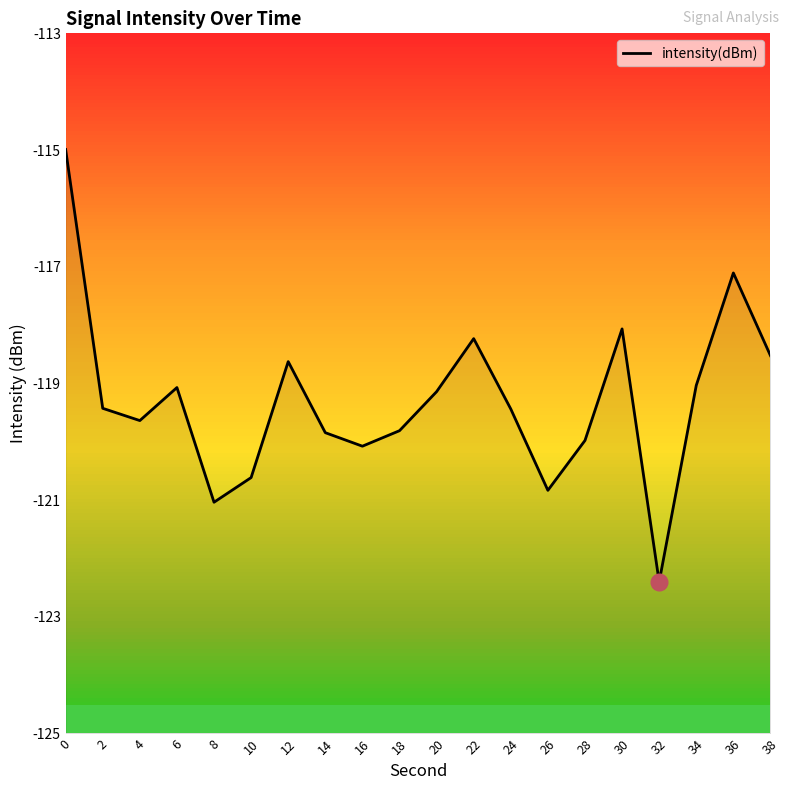

What is the sum of all values?

-2385.9